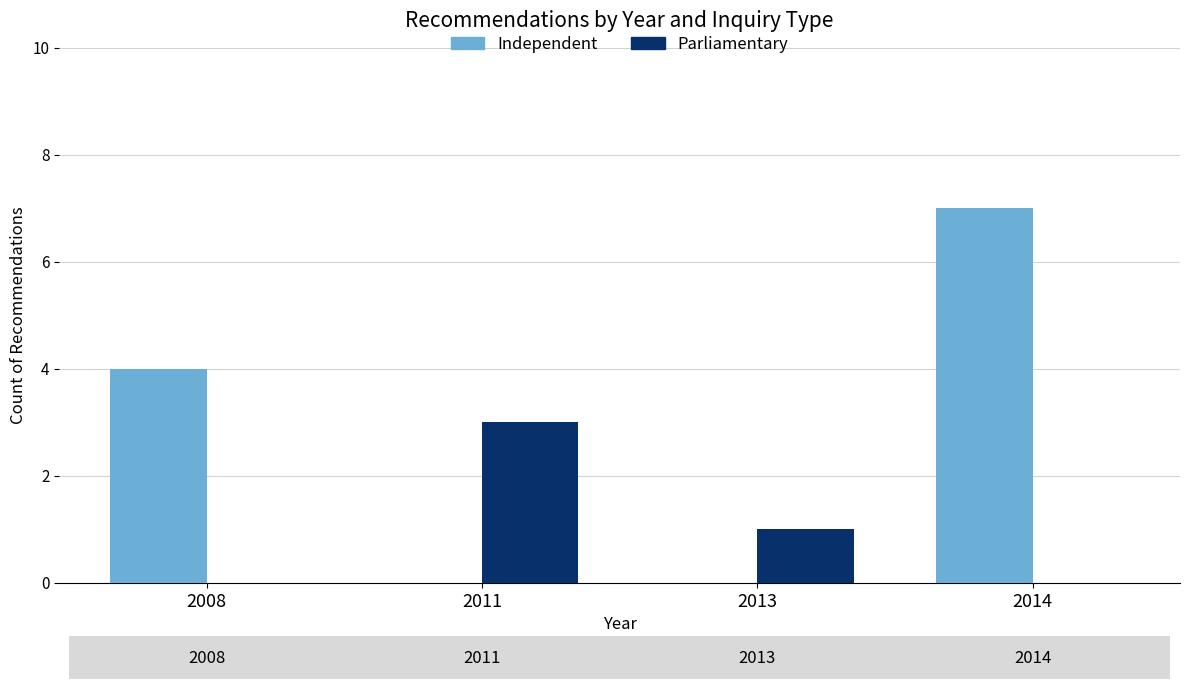

What is the difference between the maximum and minimum values in the Parliamentary series?

3